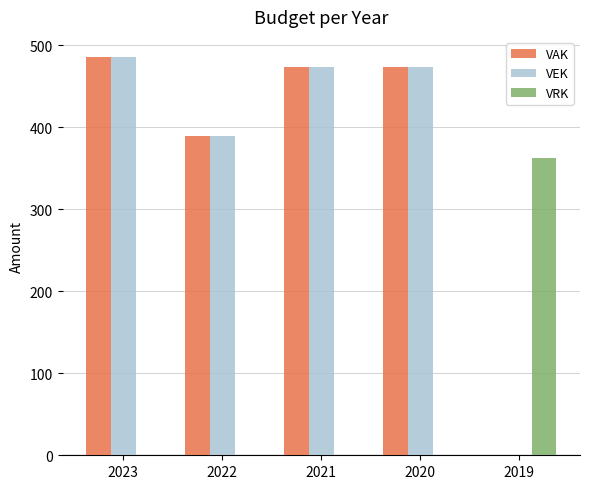

Is the value of VRK at 2019 greater than the value of VAK at 2022?

No